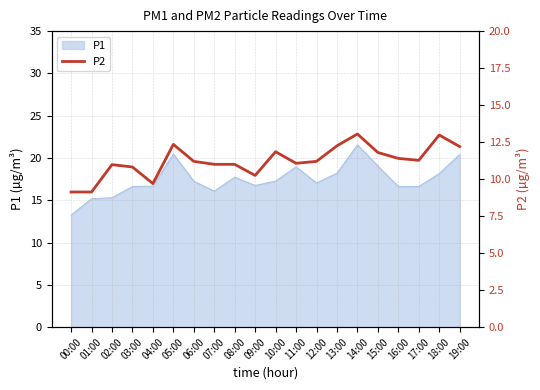

Does the chart display data point markers on the line(s)?

No